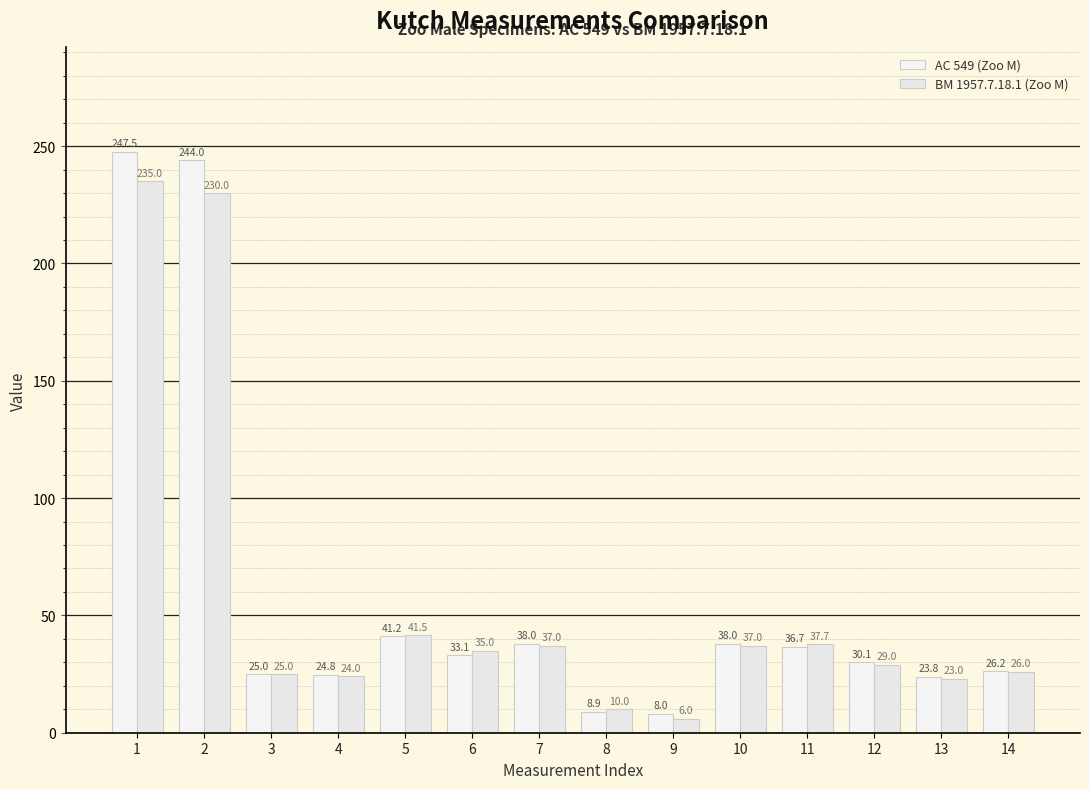

Reading right to left, list all the values displayed in this chart.

AC 549 (Zoo M): 26.2	23.8	30.1	36.7	38.0	8.0	8.9	38.0	33.1	41.2	24.8	25.0	244.0	247.5
BM 1957.7.18.1 (Zoo M): 26.0	23.0	29.0	37.7	37.0	6.0	10.0	37.0	35.0	41.5	24.0	25.0	230.0	235.0